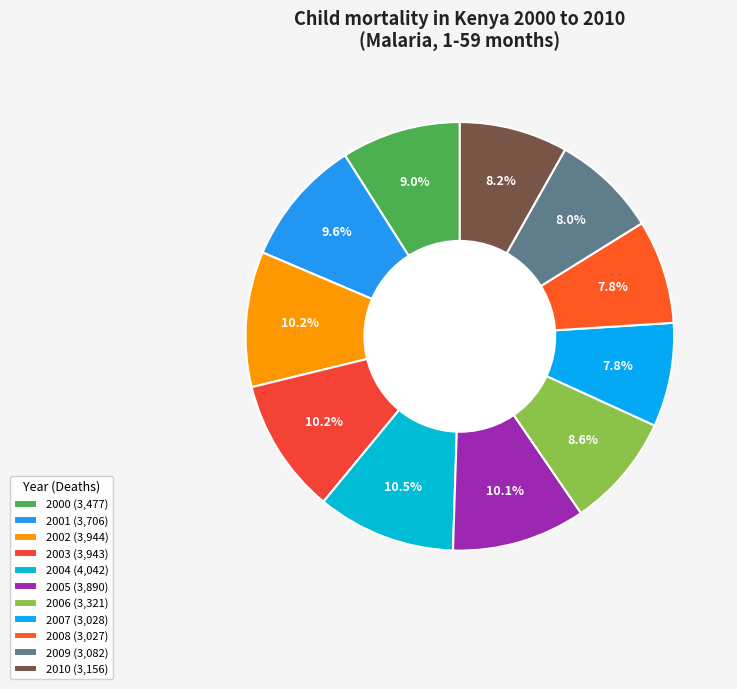

What is the change in value from 2004 to 2010?

-885.9